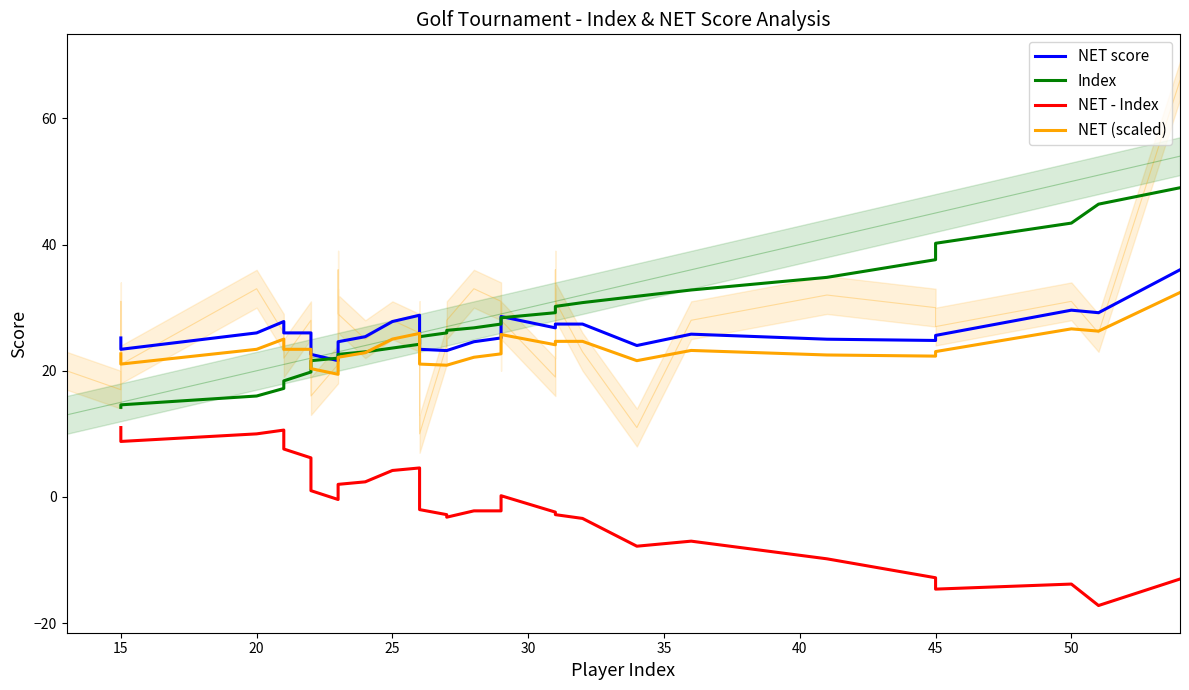

Is the value of NET - Index at 45 greater than the value of NET score at 50?

No